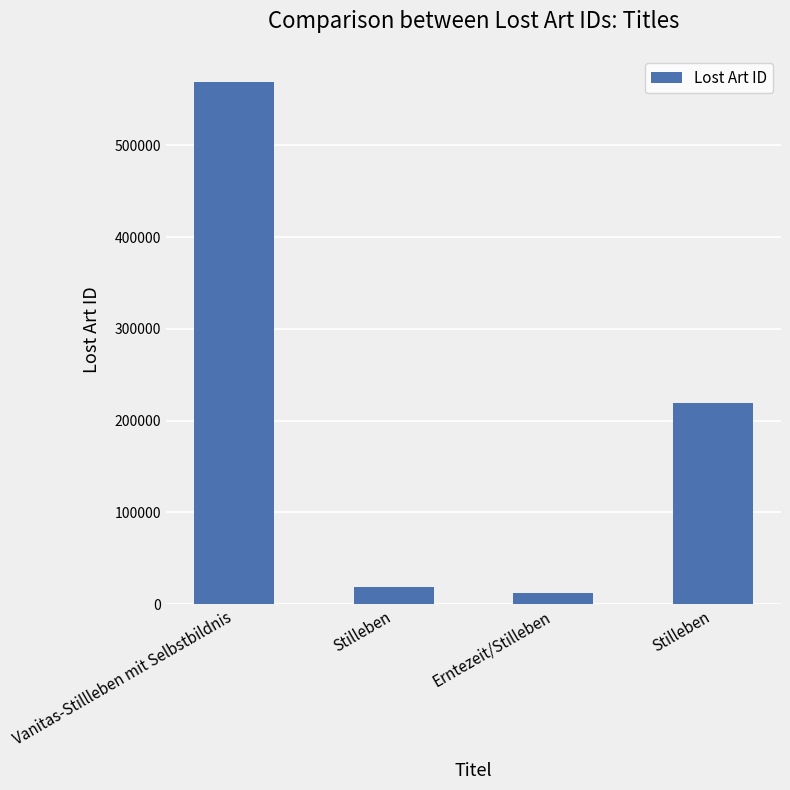

List the labels in order of value, largest first.

Vanitas-Stillleben mit Selbstbildnis, Stilleben, Stilleben, Erntezeit/Stilleben